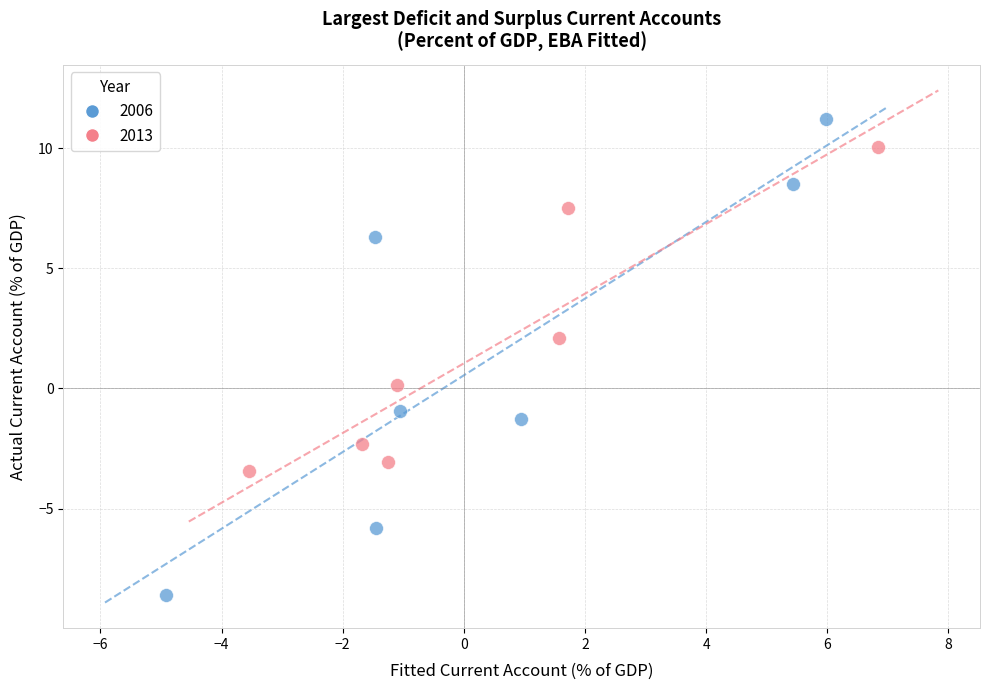

Which series has the largest Y range (max minus min)?

2006